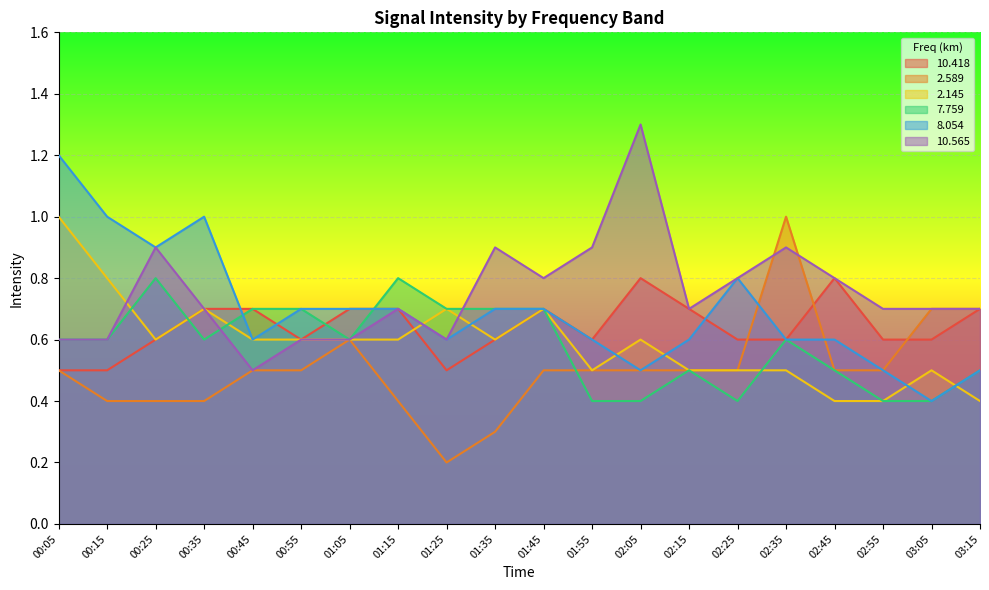

What is the difference between the   7.759 values at 00:15 and 03:15?

0.1